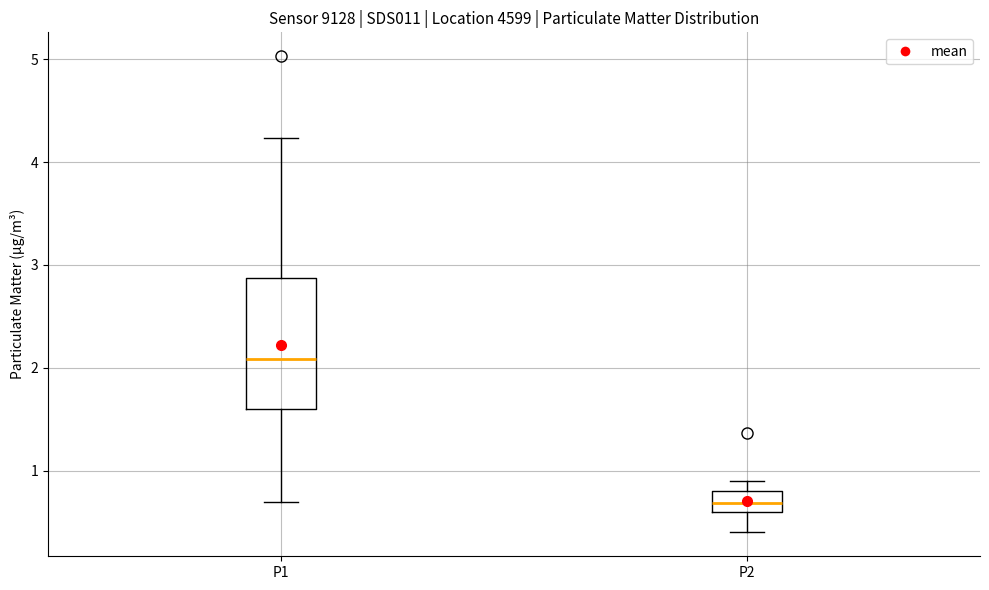

Which box's median line is the highest?

P1